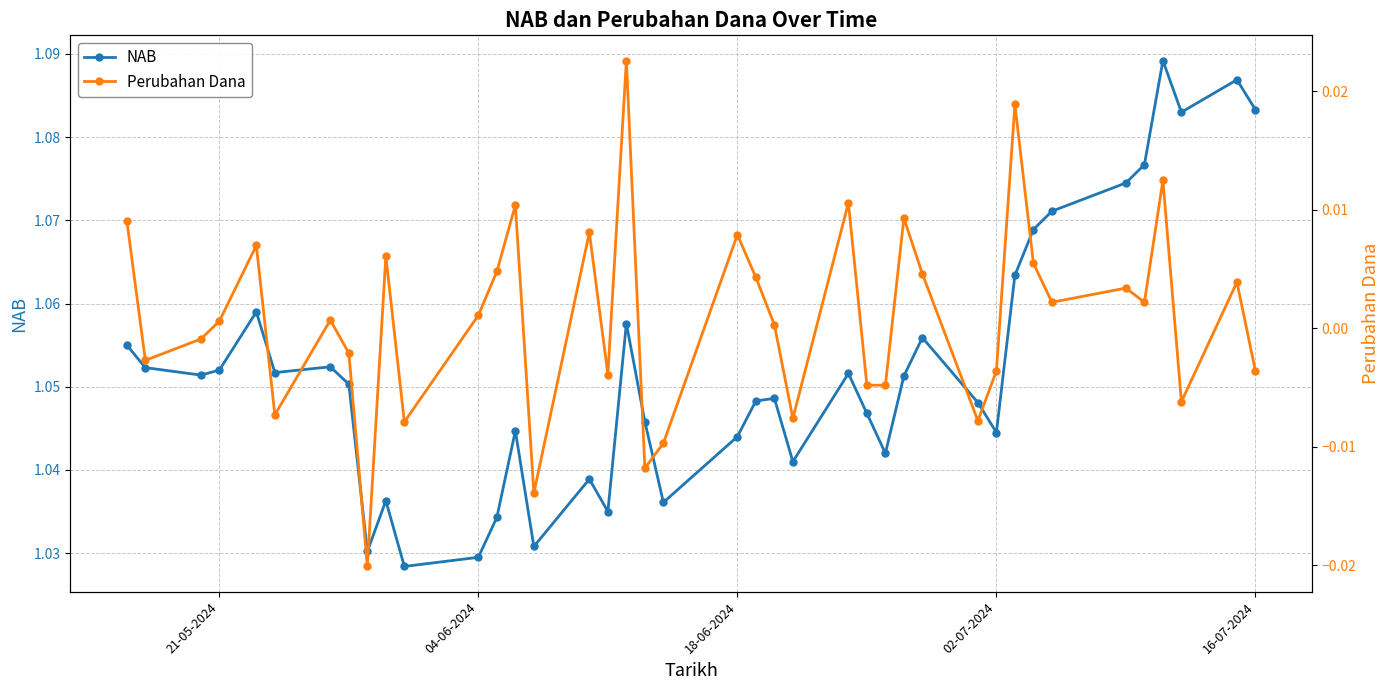

Count the NAB values in the range 1 to 2.

40